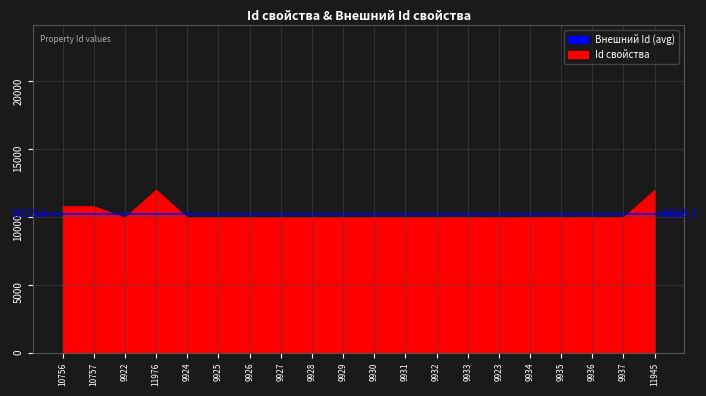

Is it true that the value at 10757 is 3390?

False